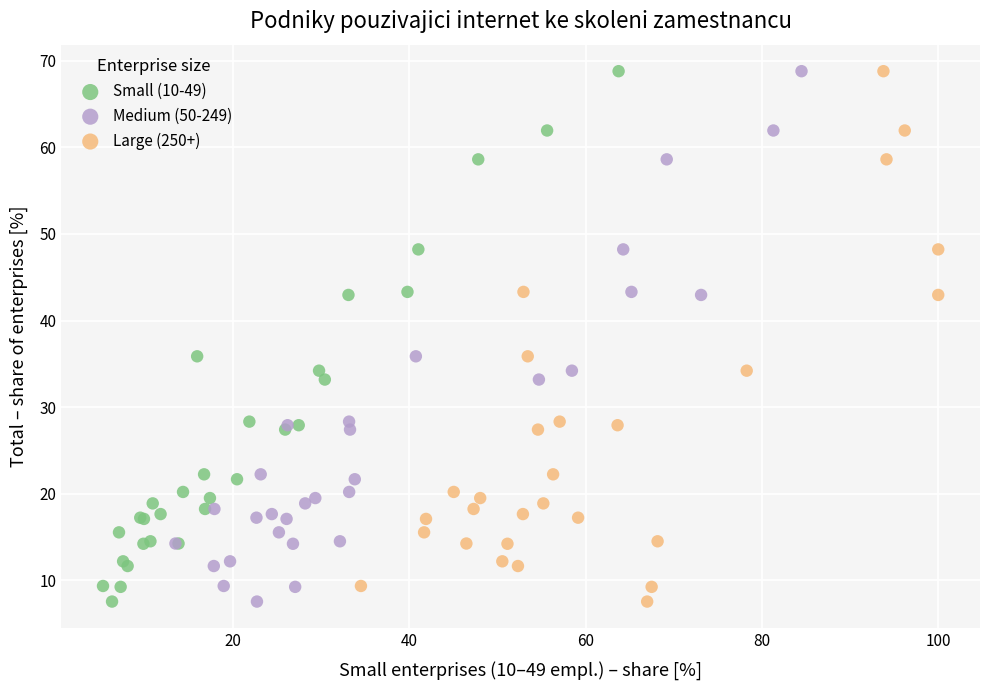

What are all the series names shown in the legend?

Small (10-49), Medium (50-249), Large (250+)